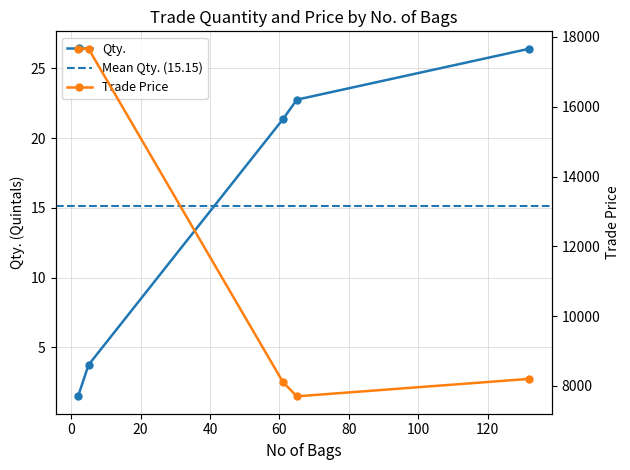

Count the number of categories in the chart.

5